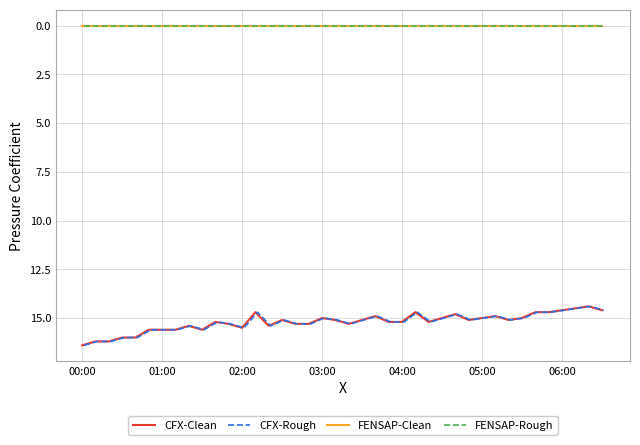

True or false: FENSAP-Clean and CFX-Clean cross at least once.

False